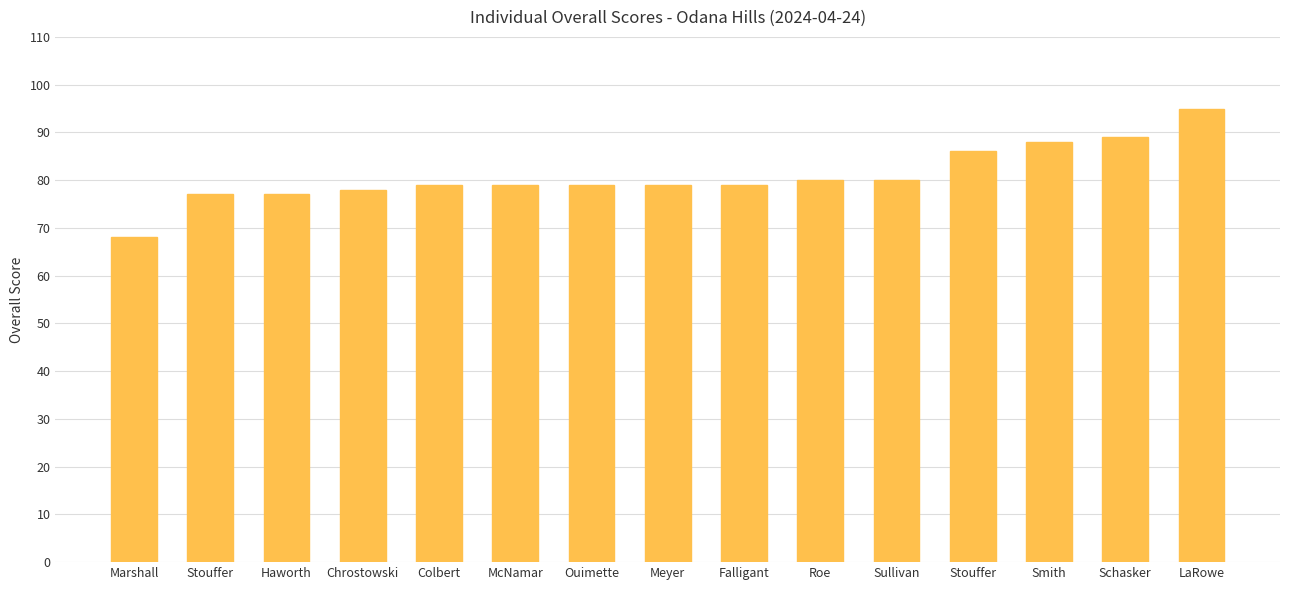

How many distinct data groups are displayed?

1